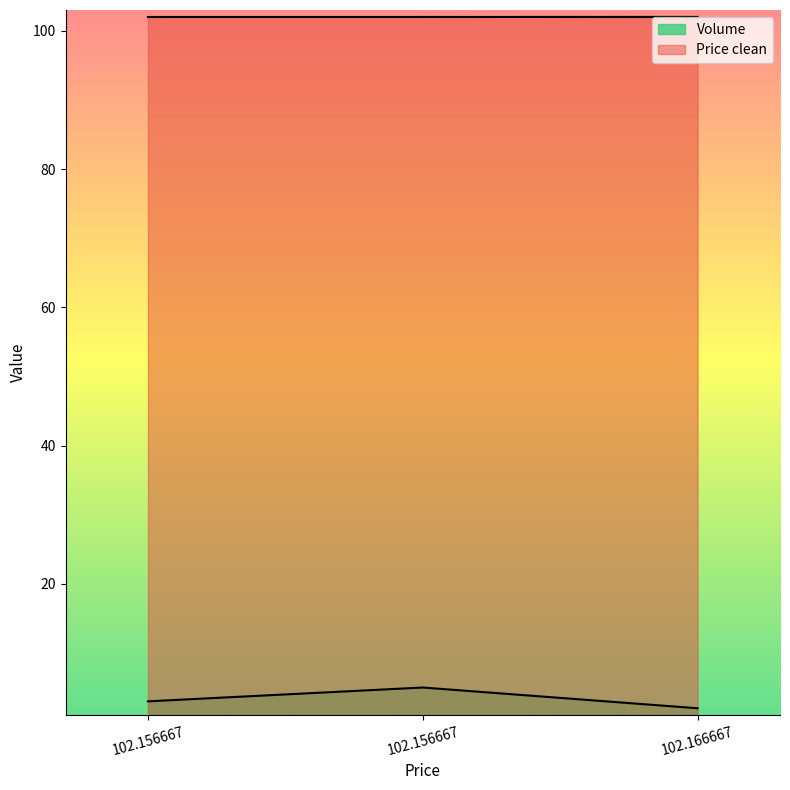

What is the total value across all series at 102.156667?

105.0